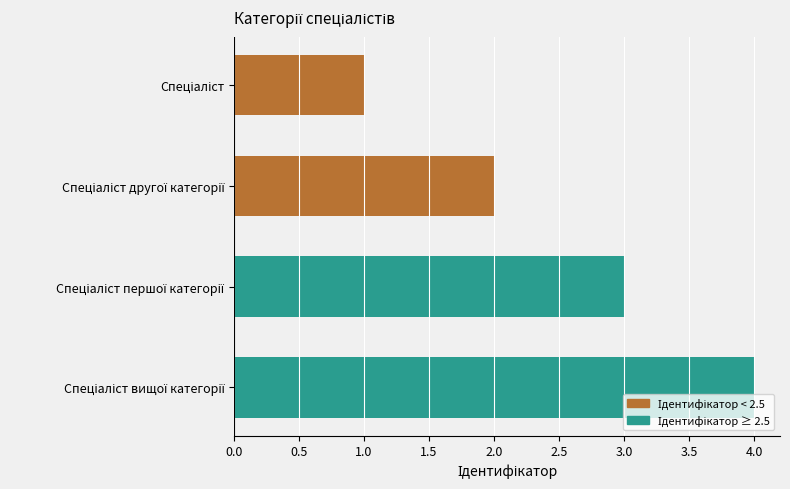

Does the chart contain stacked bars?

No